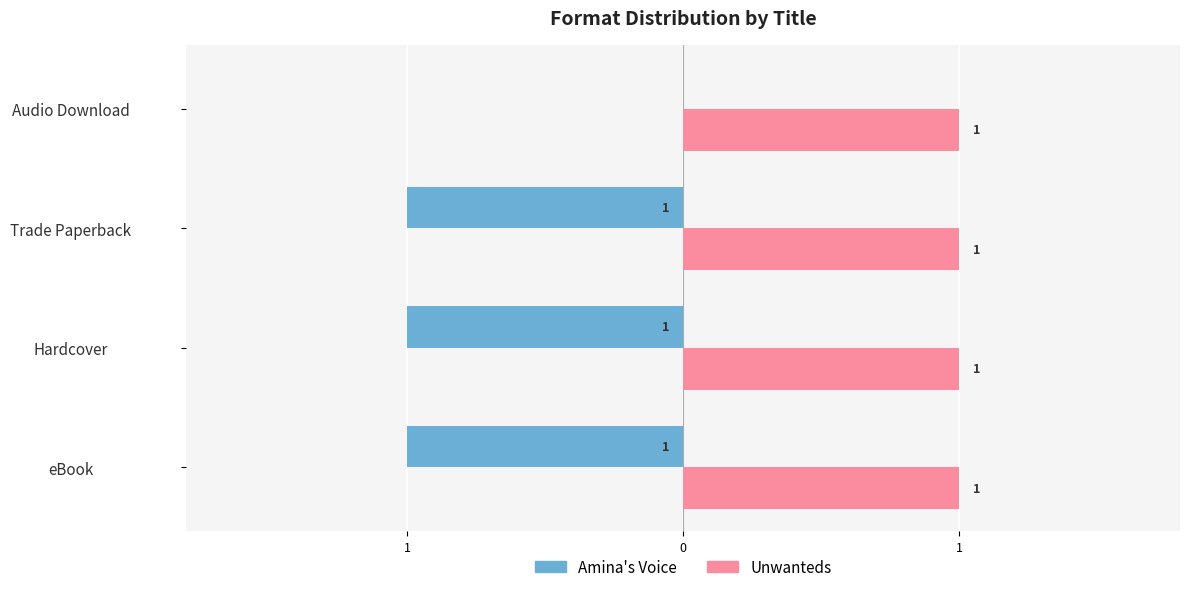

List the series in order of their peak value, highest first.

Unwanteds, Amina's Voice